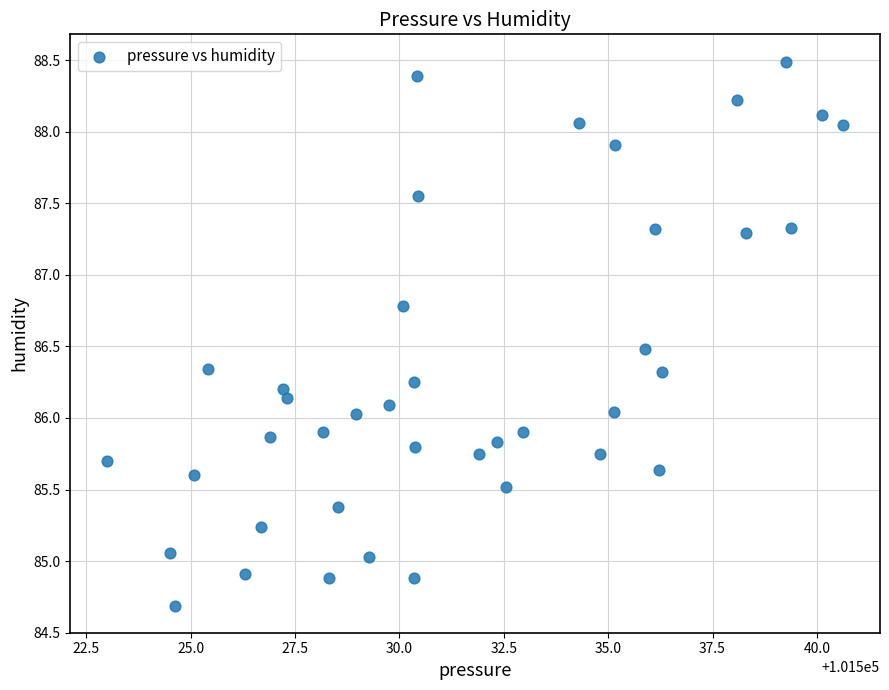

What is the range of X values (max minus min)?

17.6